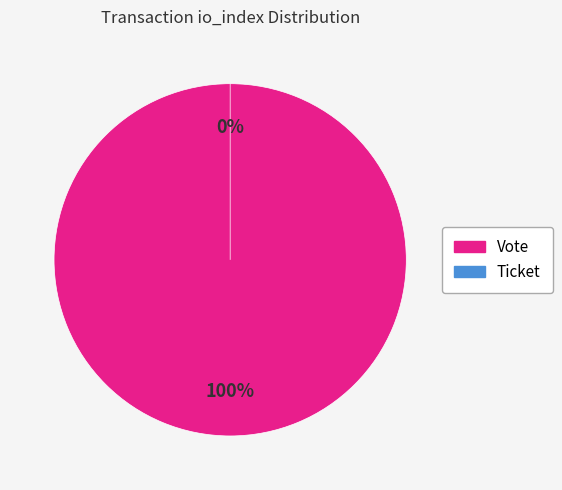

To the nearest percent, what is the difference between the largest and smallest slice percentages?

100%